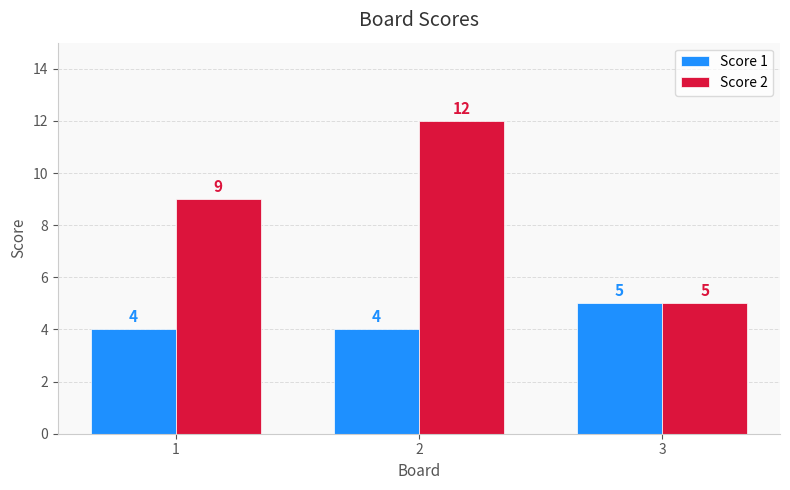

List the series in order of their overall mean, highest first.

Score 2, Score 1